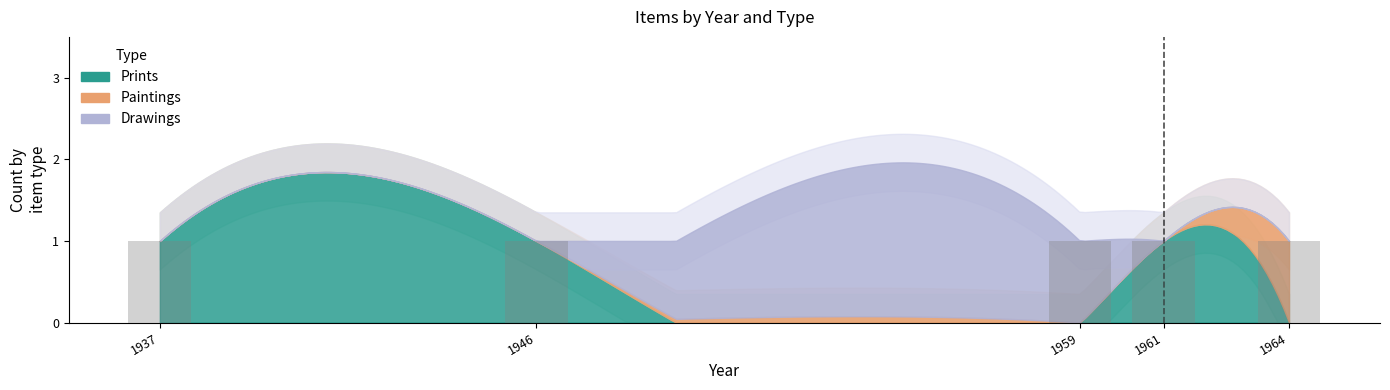

Is it true that Prints equals 0 at 3334?

False